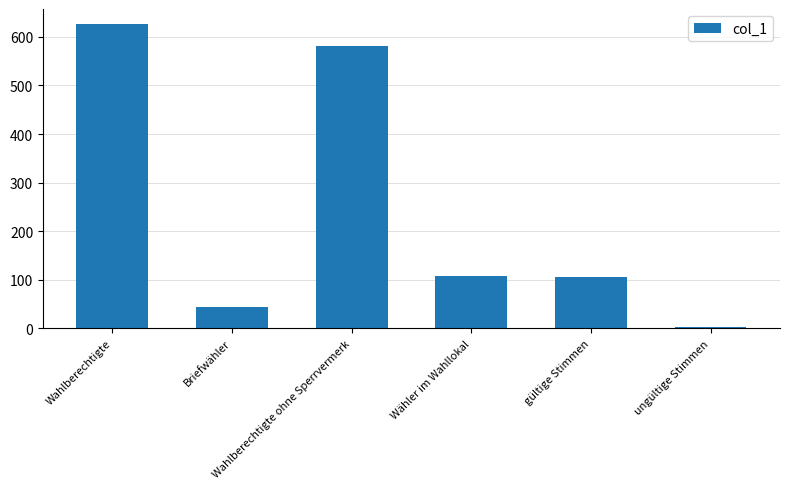

Does the chart contain stacked bars?

No